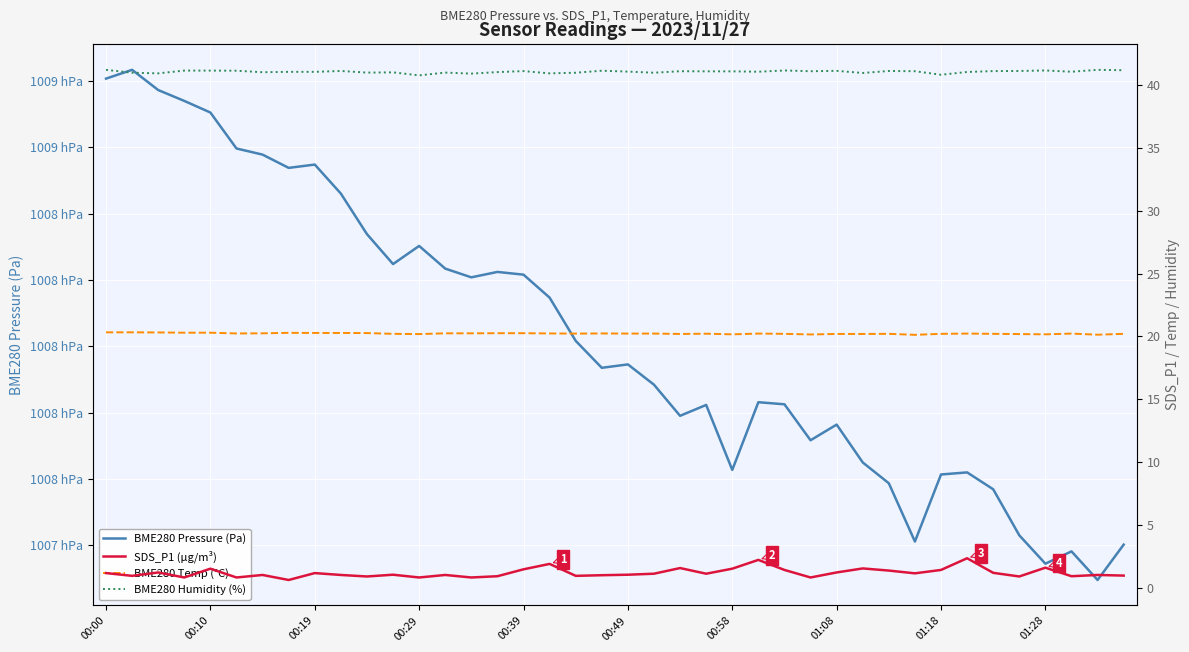

How many interior local valleys does the SDS_P1 (µg/m³) series have?

13